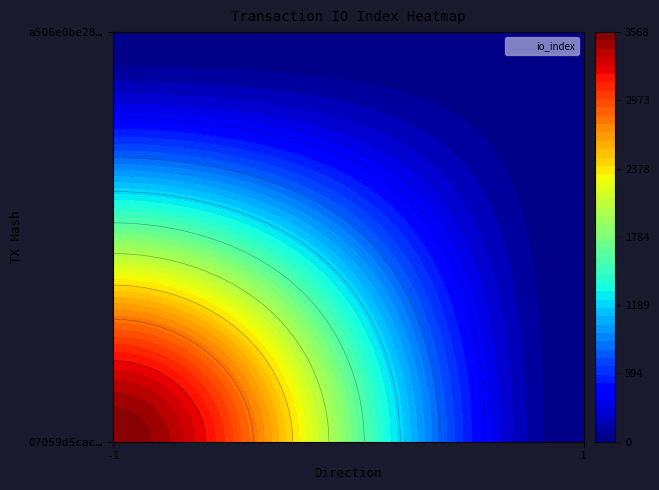

Reading left to right, list all the values displayed in this chart.

07059d5cacedd720ebd5fa2da1fb5dad3397d8e: direction=-1	io_index=3568
a506e0be28df481f348684013707f034c38ce54: direction=1	io_index=7